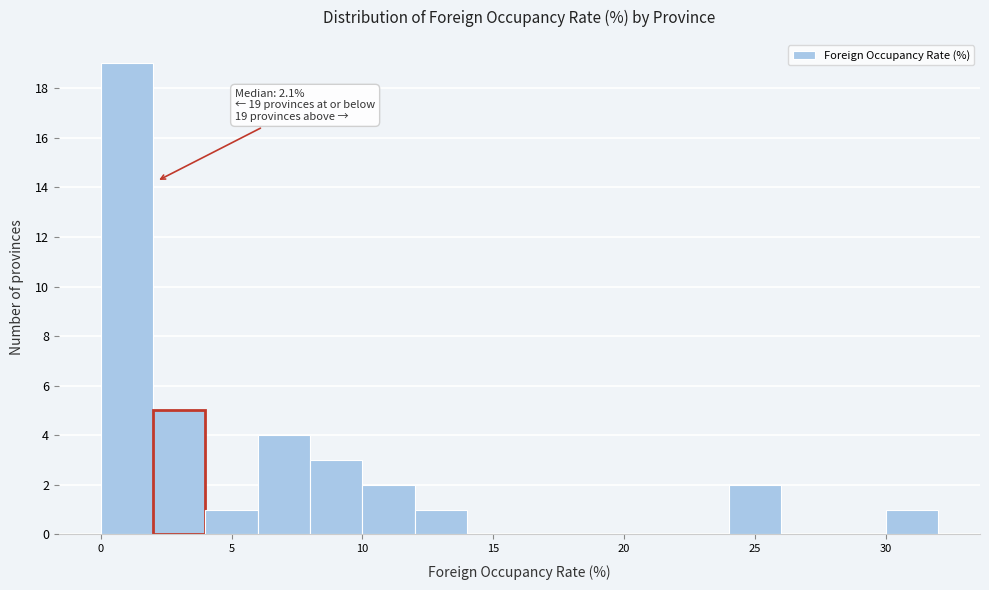

Which range on the x-axis has the tallest bar?

0 to 2